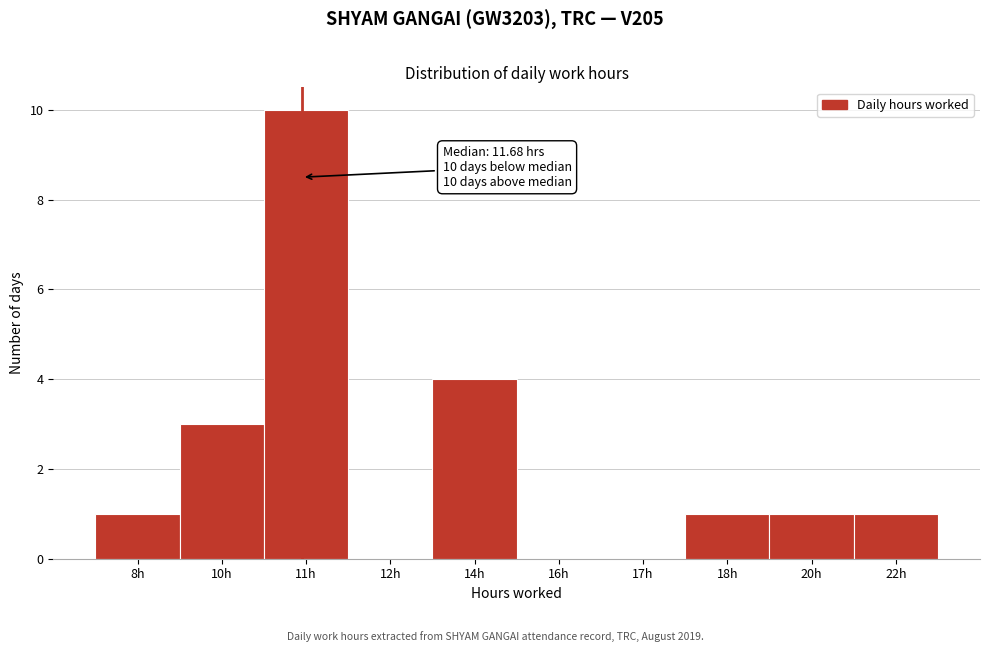

Reading left to right, extract all data points from this chart.

8h=1	10h=3	11h=10	12h=0	14h=4	16h=0	17h=0	18h=1	20h=1	22h=1